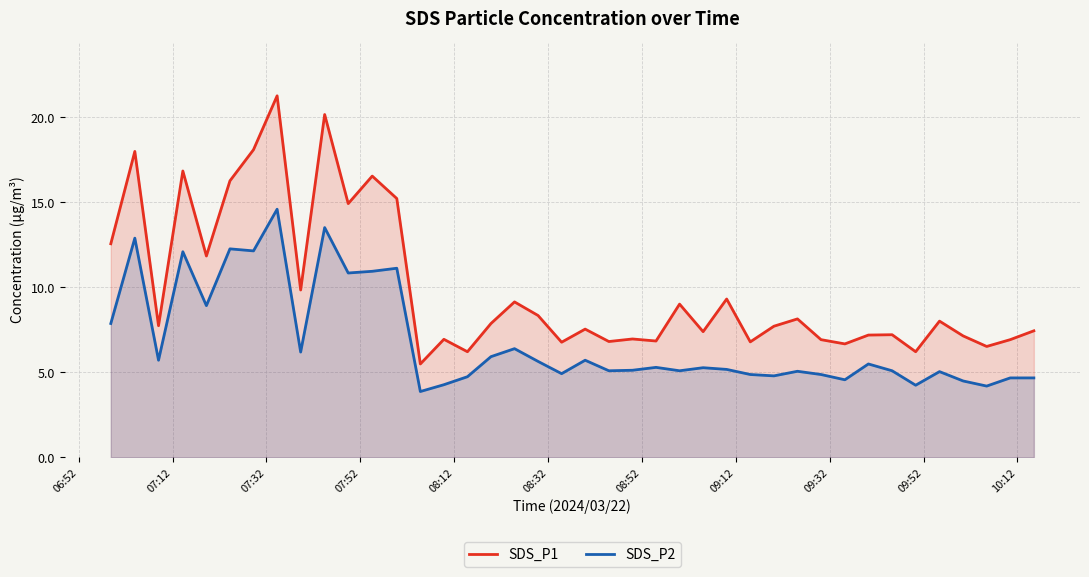

At how many categories does at least one series exceed 14?

9